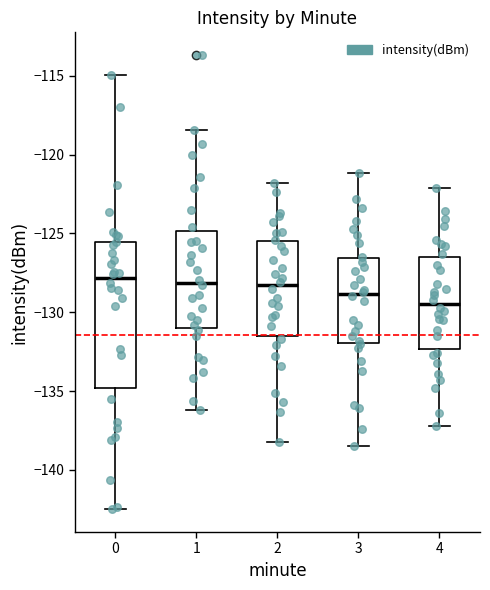

Reading left to right, read every box against the y-axis: the position of its median line, the range the box covers, and the ends of its whiskers. The values are not printed on the chart, so give them approximately, as read against the axis.

0: median -128.0, box -135.0 to -125.5, whiskers -142.5 to -115.0
1: median -128.0, box -131.0 to -125.0, whiskers -136.0 to -118.5
2: median -128.5, box -131.5 to -125.5, whiskers -138.0 to -122.0
3: median -129.0, box -132.0 to -126.5, whiskers -138.5 to -121.0
4: median -129.5, box -132.5 to -126.5, whiskers -137.0 to -122.0